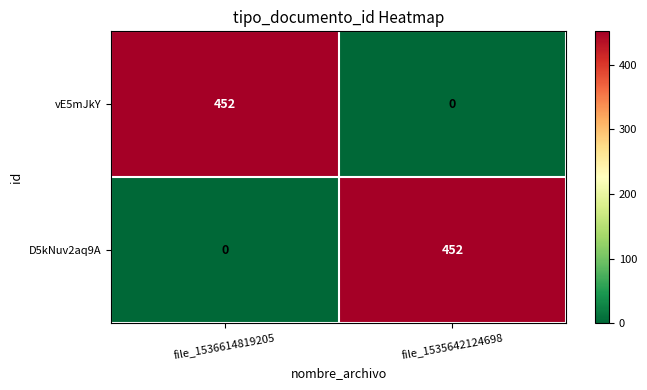

Read the D5kNuv2aq9A value at file_1535642124698.

452